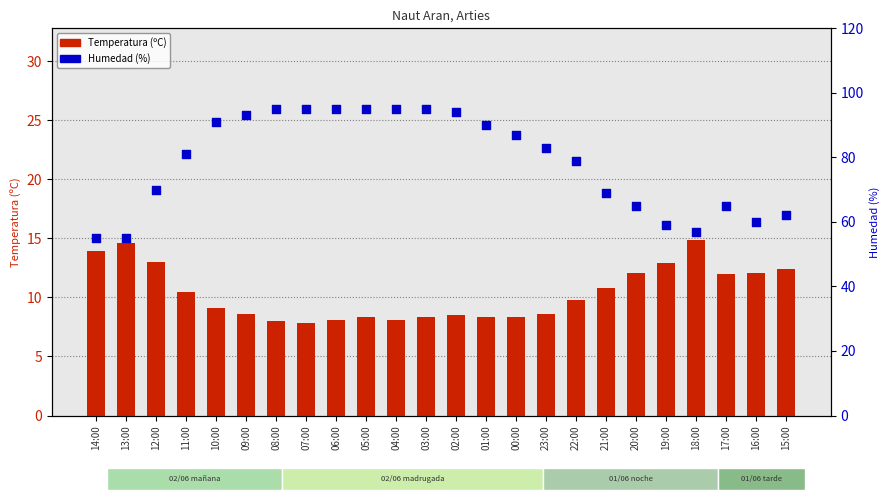

Is the value of Humedad (%) at 02:00 greater than the value of Temperatura (ºC) at 06:00?

Yes